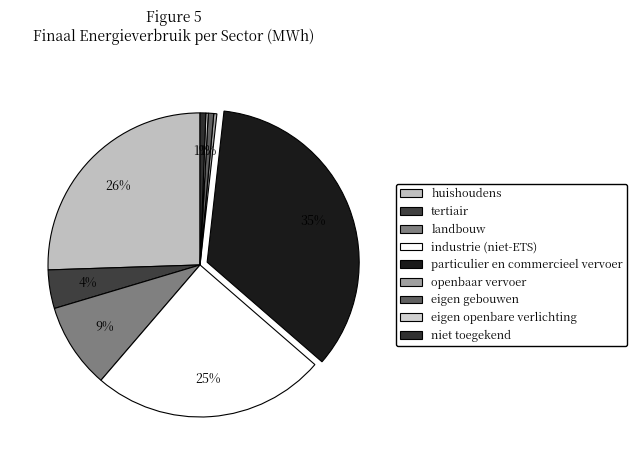

Between eigen openbare verlichting and huishoudens, which is larger?

huishoudens